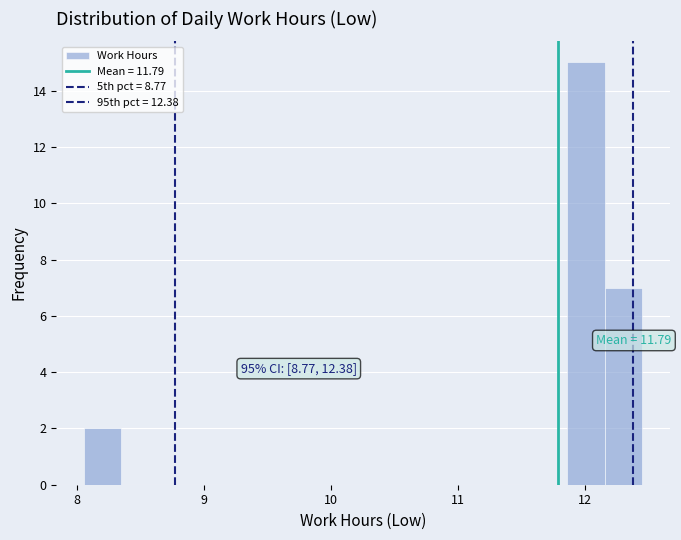

Read against the x-axis, roughly where is the centre of the tallest bar?

12.0